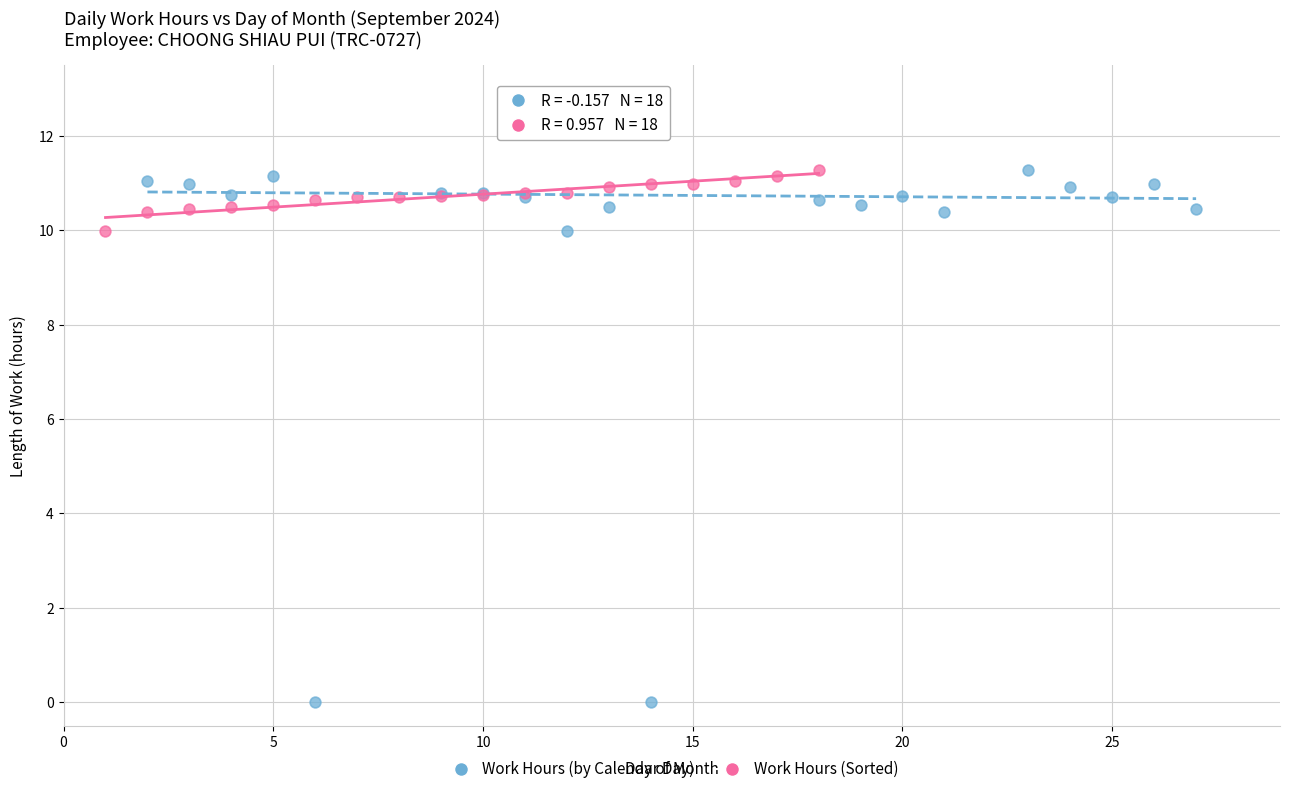

Which series reaches the minimum Y coordinate?

Work Hours (by Calendar Day)